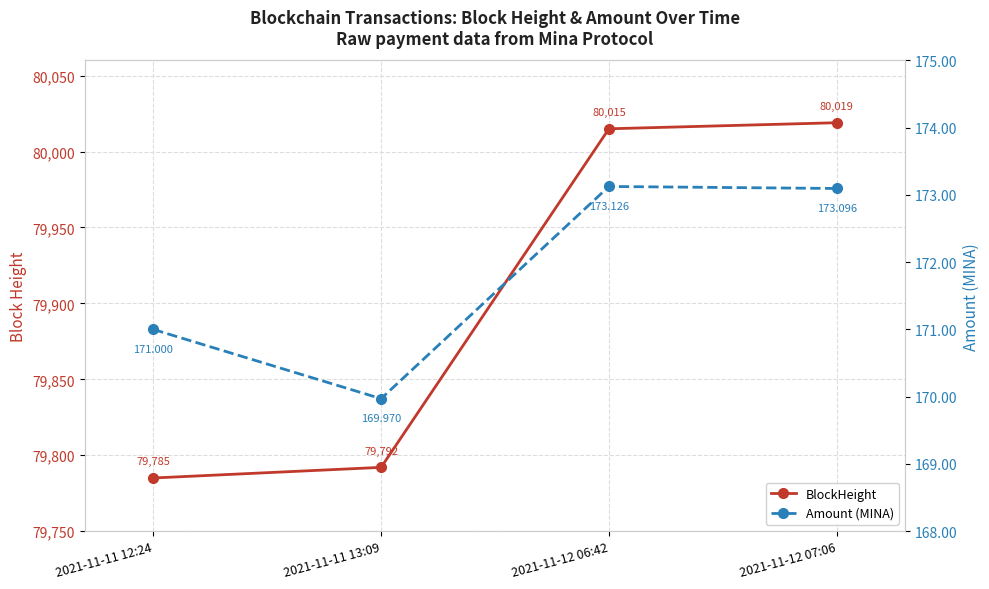

True or false: Amount (MINA) has a value of 48.9 at 2021-11-12 07:06.

False